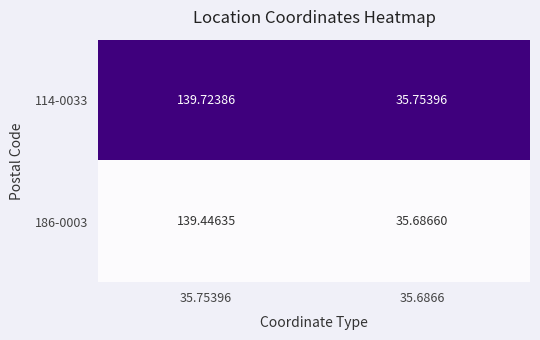

Is the value of 186-0003 at 35.75396 greater than the value of 114-0033 at 35.6866?

Yes